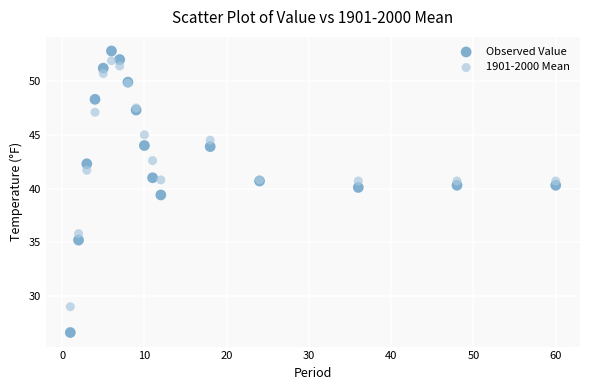

Across all series, what Y value is closest to 39?

39.4